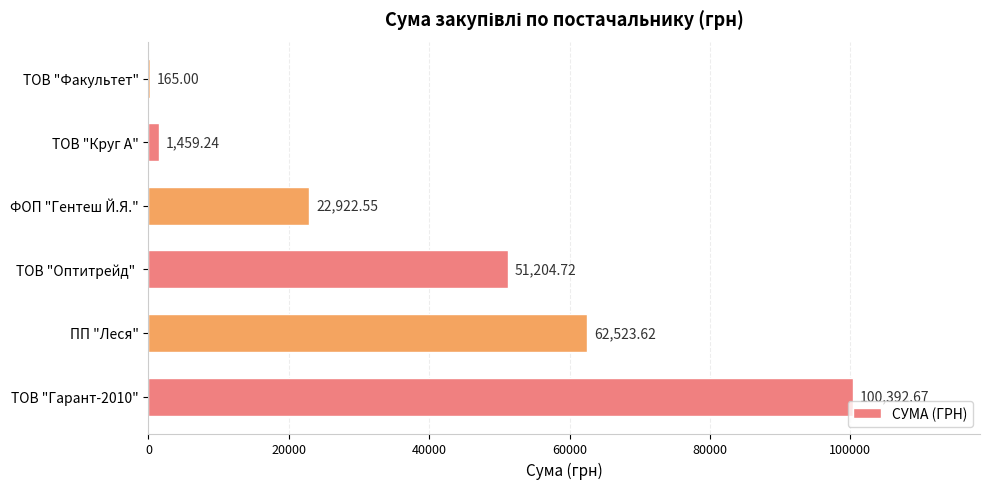

Between ТОВ "Оптитрейд"  and ПП "Леся", which is larger?

ПП "Леся"